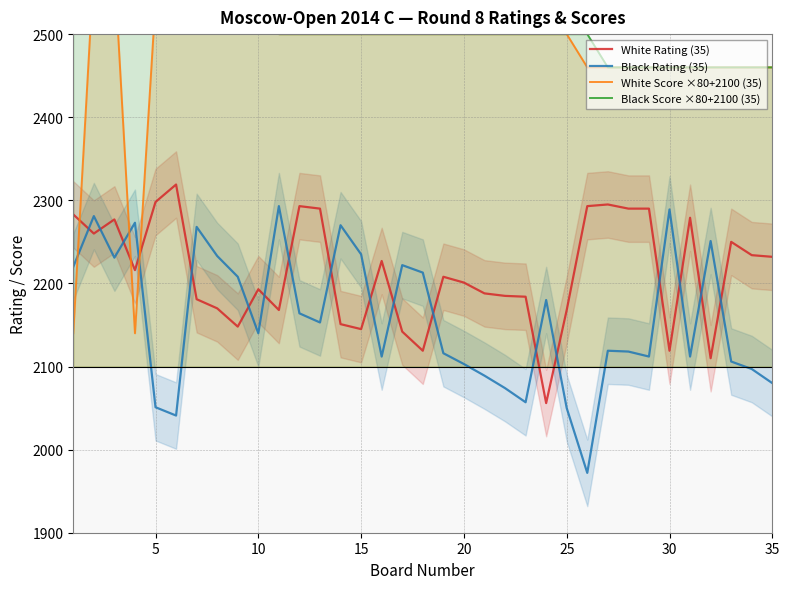

The Black Rating (35) series shows 3204 at 25. True or false?

False